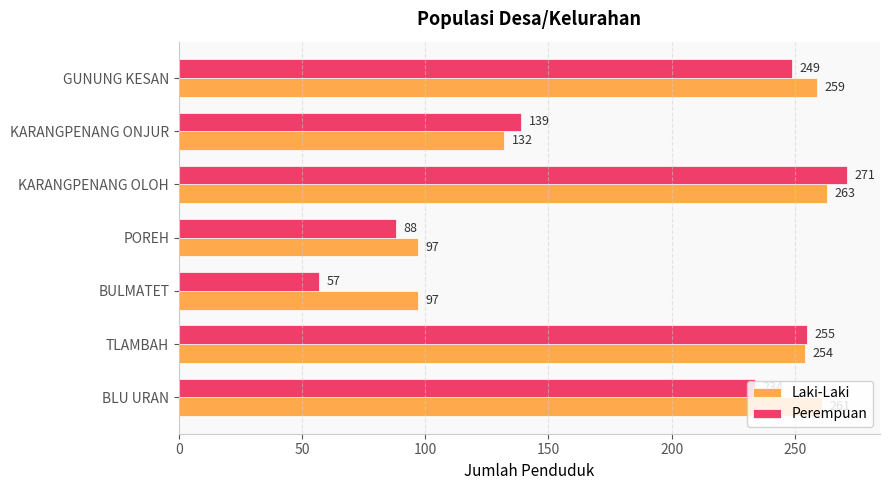

Rank the series at POREH from highest to lowest value.

Laki-Laki, Perempuan